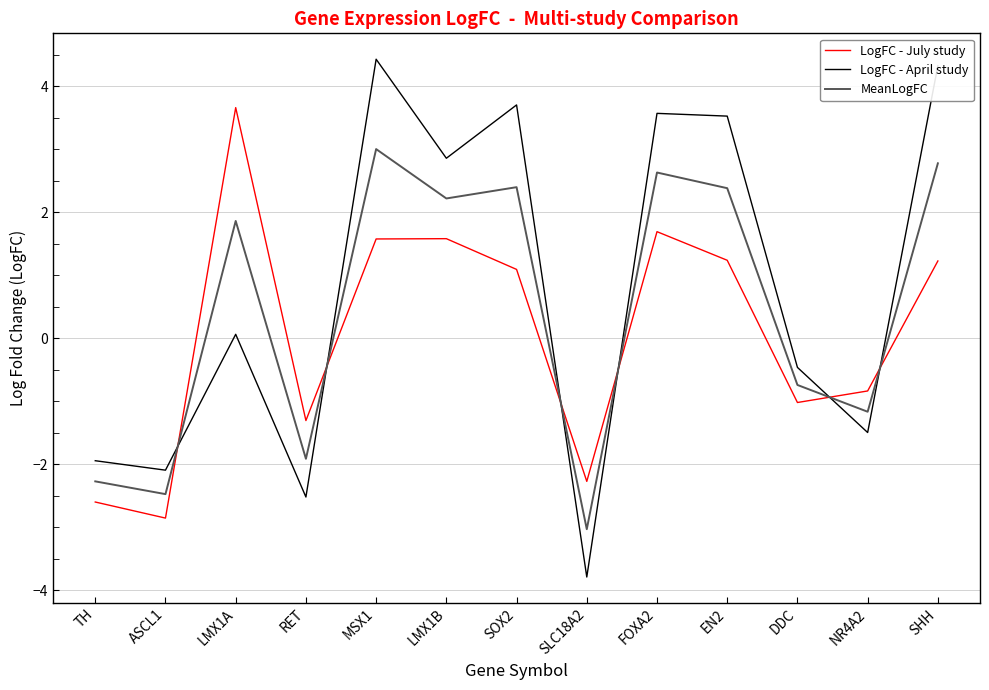

What position from the right is DDC?

3